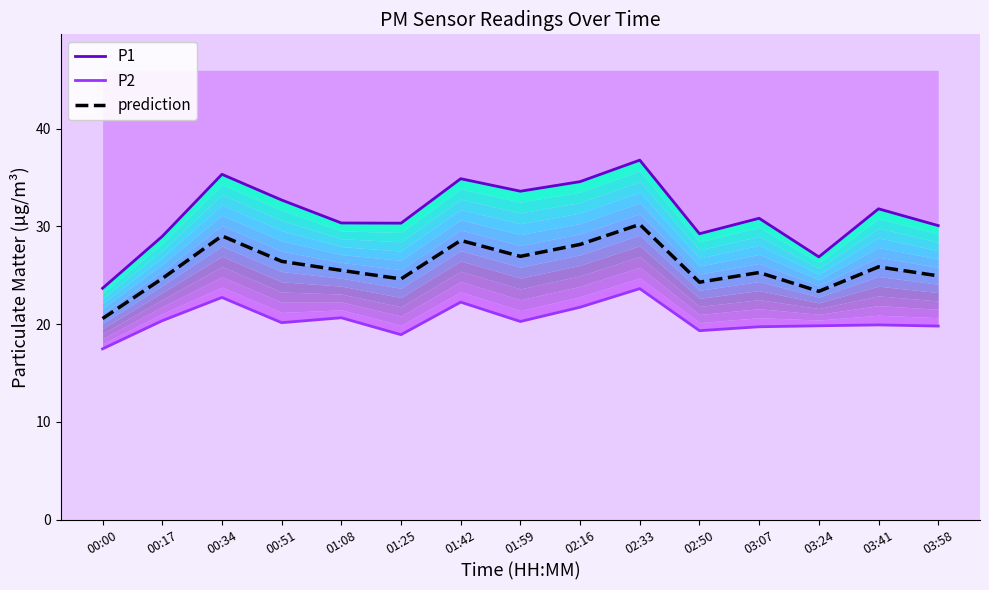

What is the sum of all P1 values?

470.0